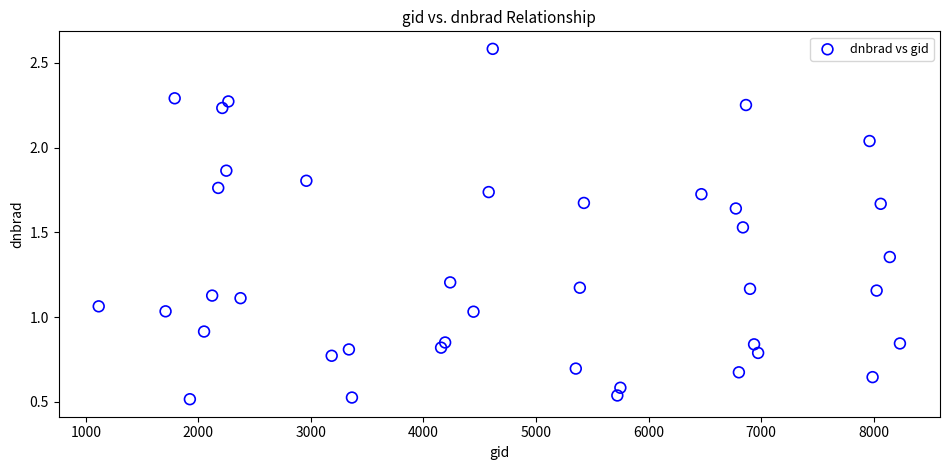

What is the range of Y values (max minus min)?

2.1